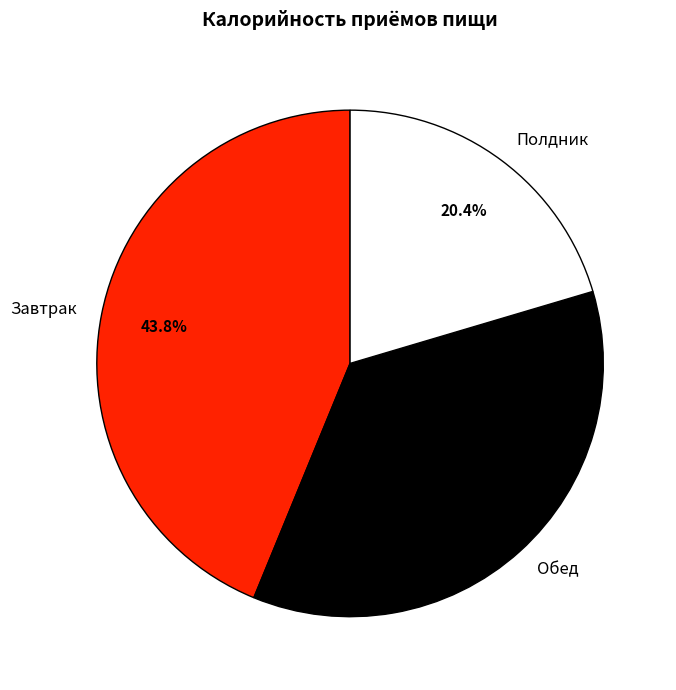

To the nearest percent, what is the difference between the Завтрак and Обед slice percentages?

8%